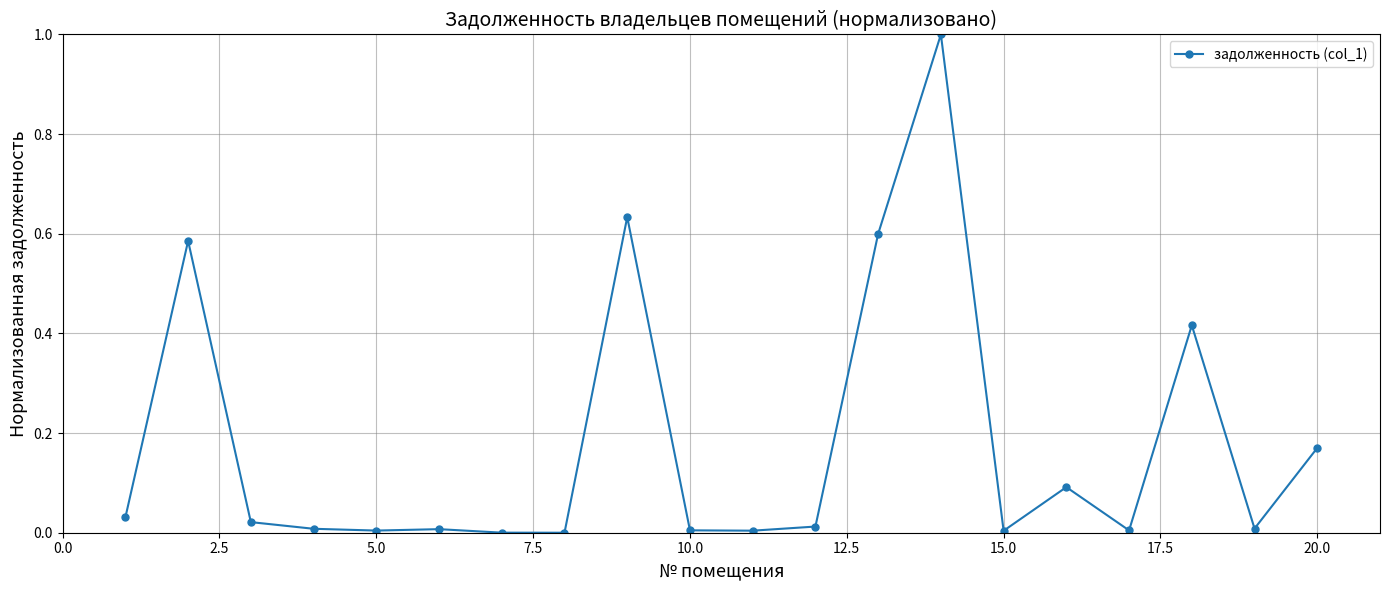

True or false: the data has more than 0 interior local peaks.

True